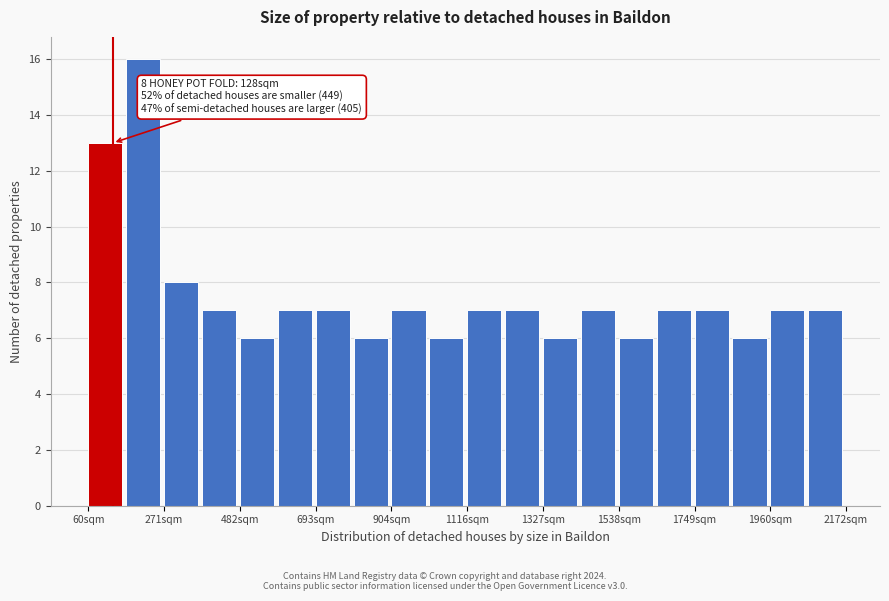

Around what value on the x-axis is the tallest bar? Give the approximate position of its centre, as read against the axis.

200